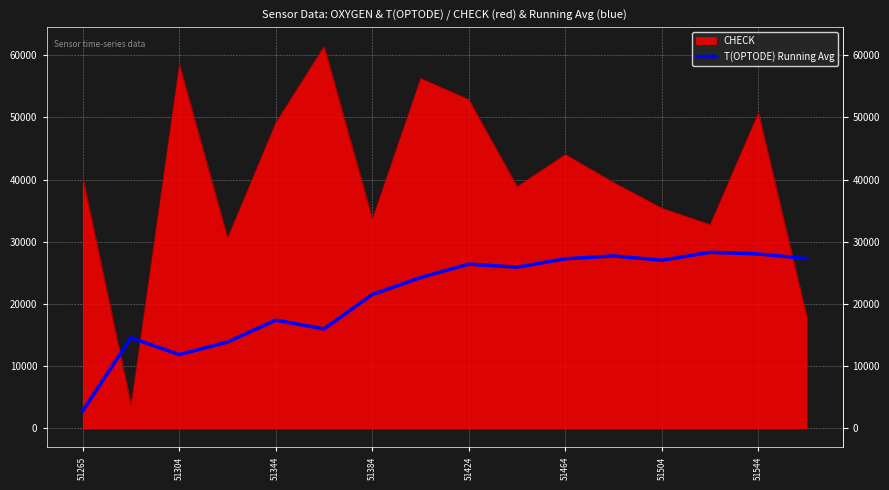

How many categories are shown in the chart?

16